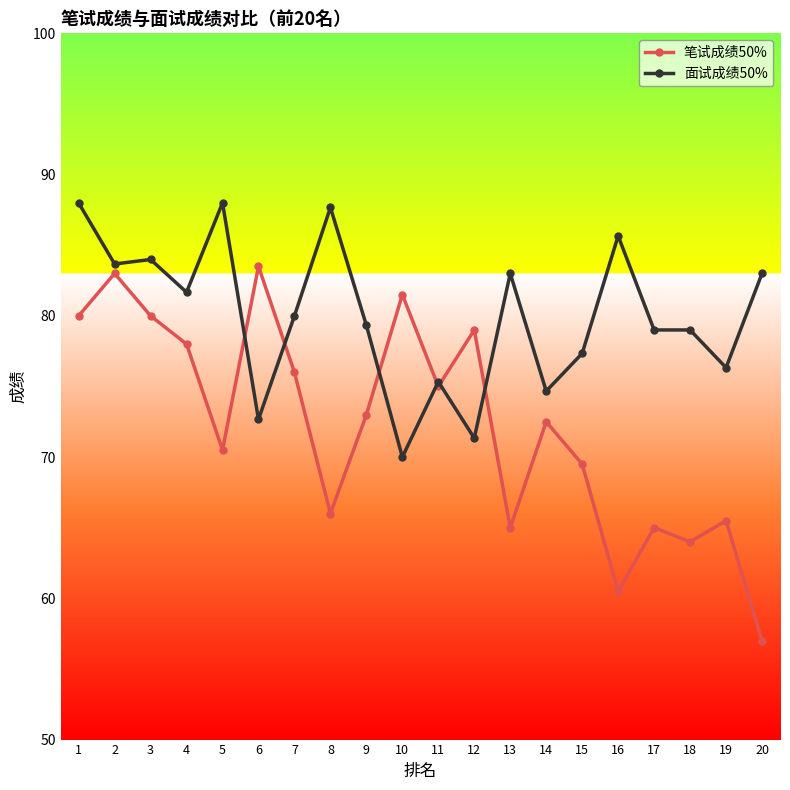

What value does the 面试成绩50% series have at 10?

70.0